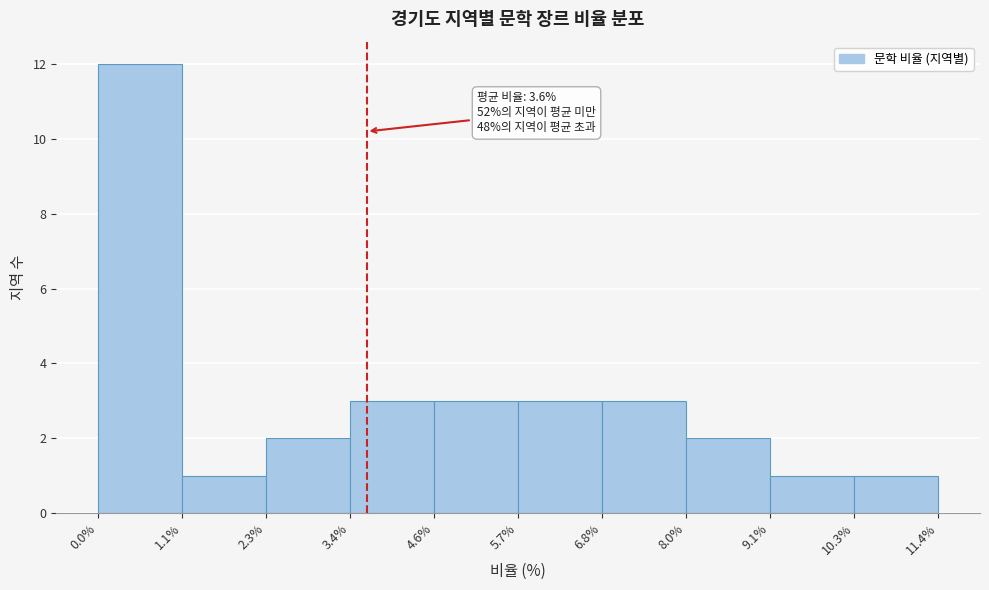

Which range on the x-axis has the tallest bar?

0.0% to 1.1%